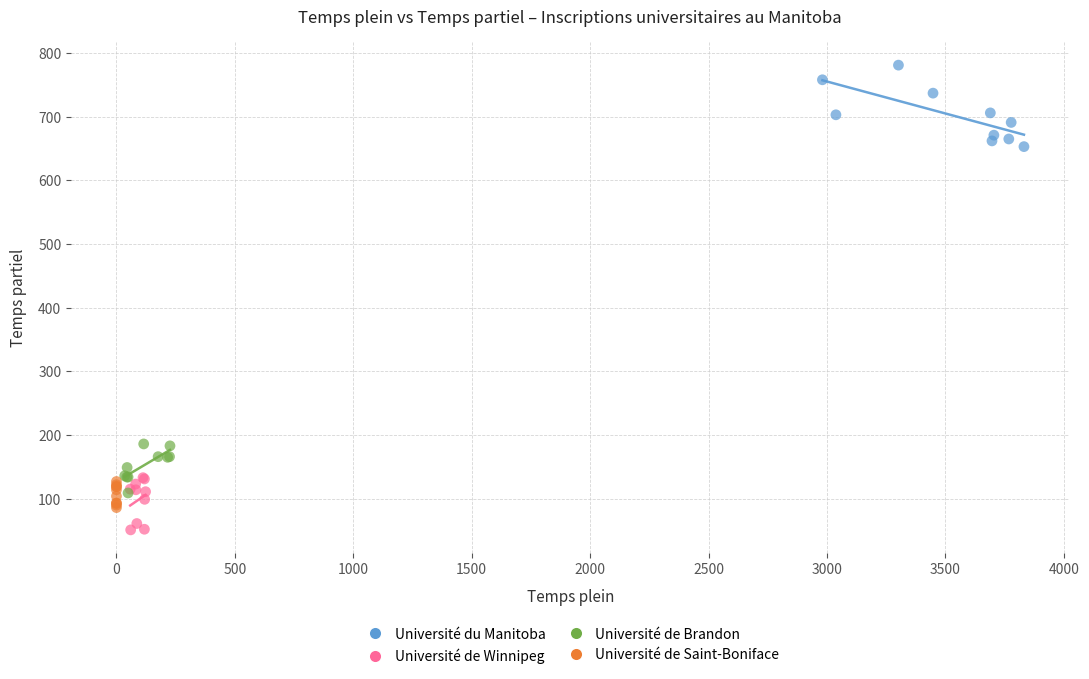

Which series has the widest spread of Y values?

Université du Manitoba